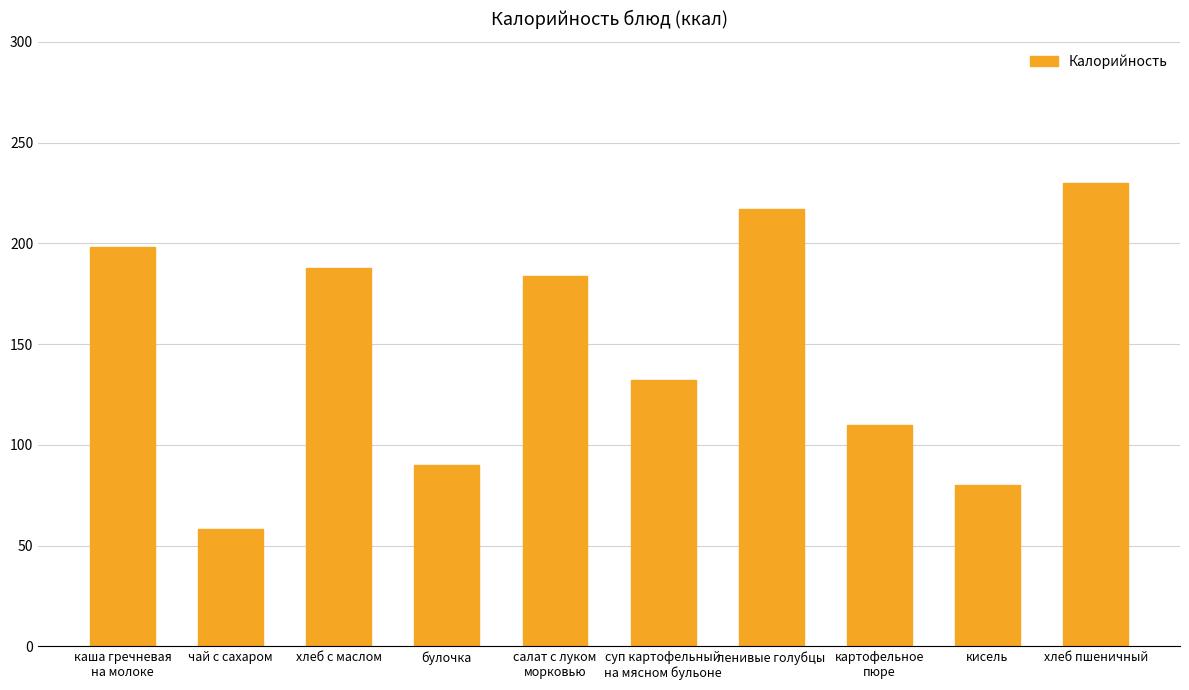

What is the label of the 10th bar from the right?

каша гречневая
на молоке